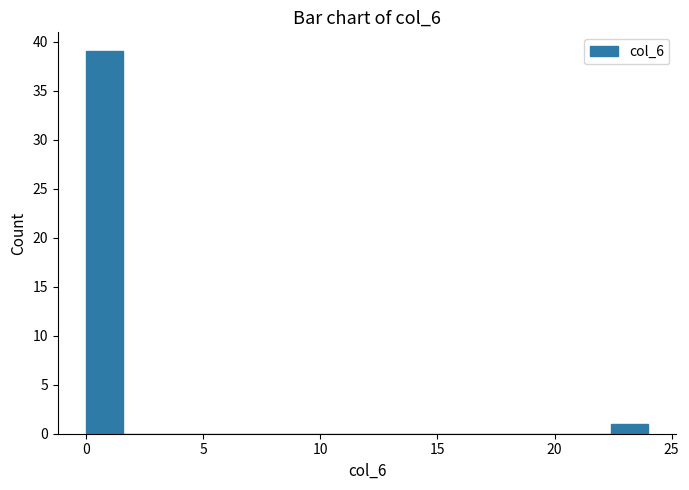

Read against the x-axis, roughly where is the centre of the tallest bar?

1.0